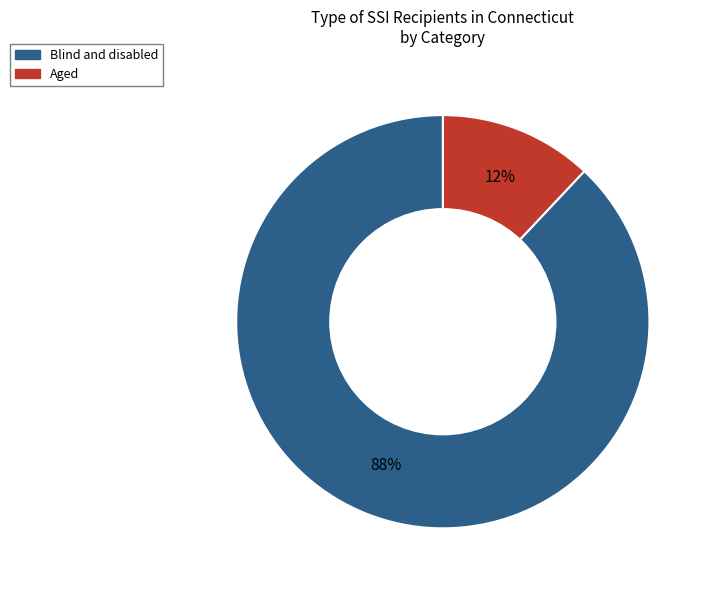

To the nearest percent, what is the difference between the largest and smallest slice percentages?

76%